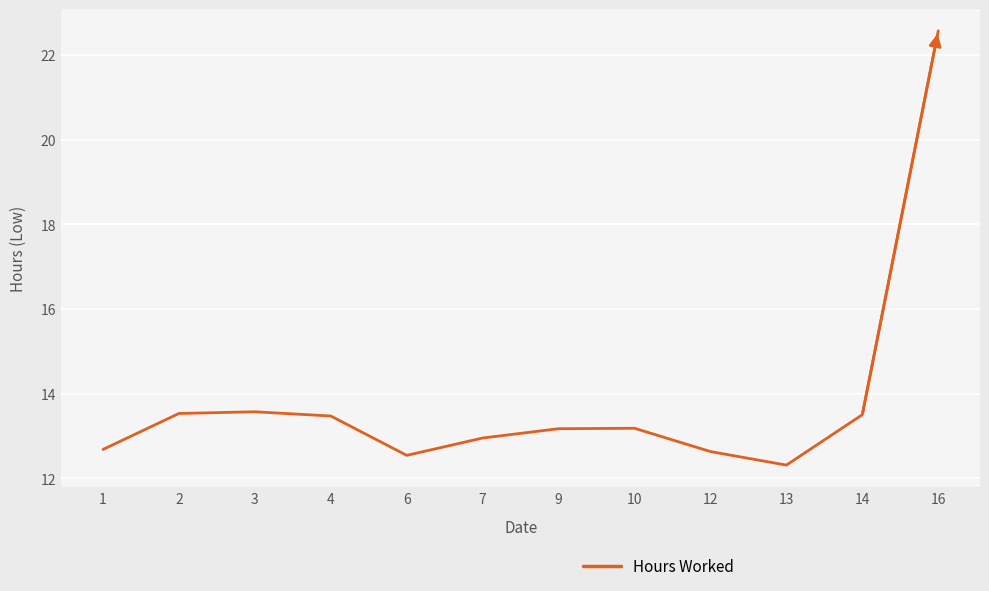

The value at 1 is 22.8. True or false?

False